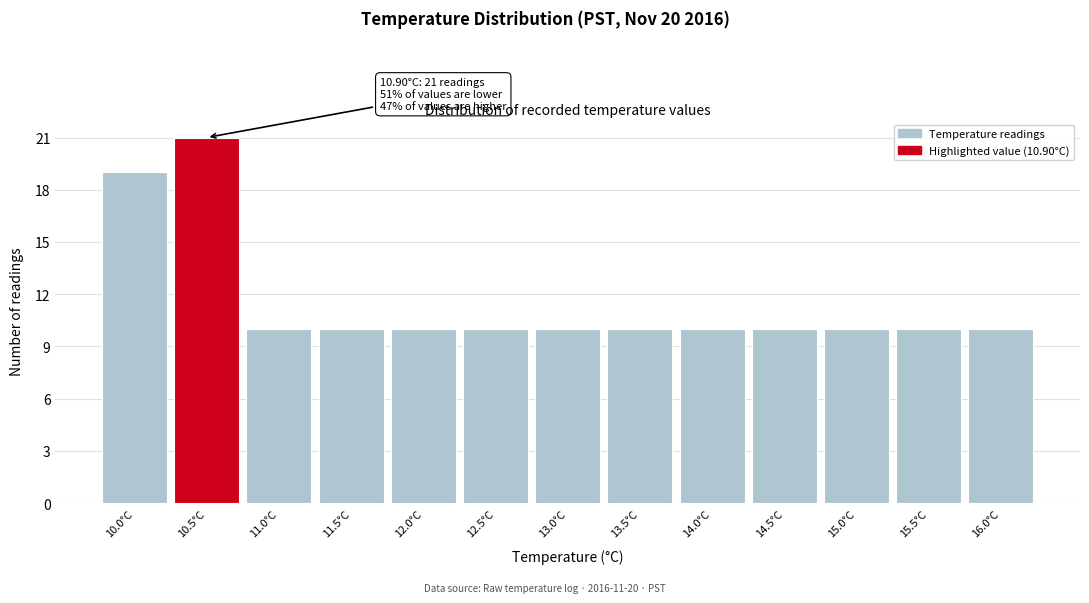

Reading right to left, list all the values displayed in this chart.

10	10	10	10	10	10	10	10	10	10	10	21	19